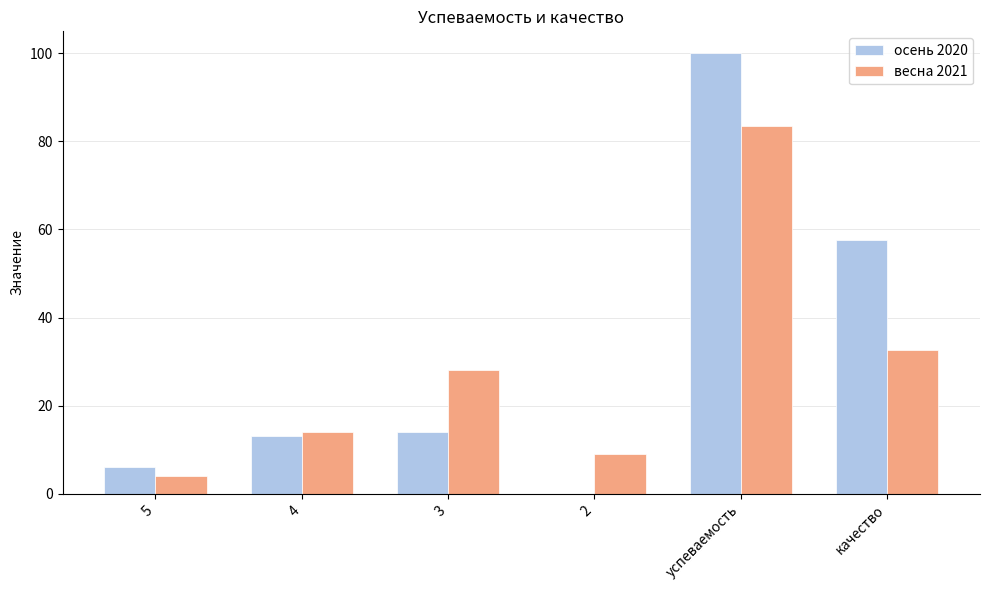

At which category is the sum across all series the highest?

успеваемость